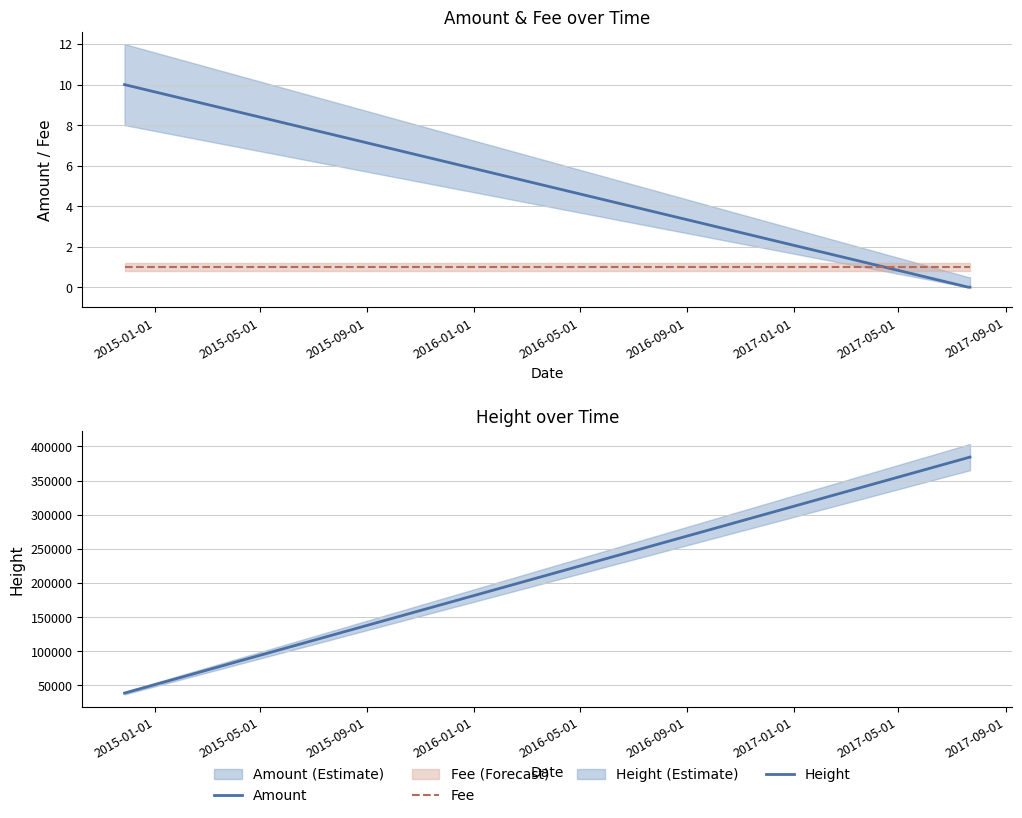

At how many categories does at least one series exceed 359826?

2